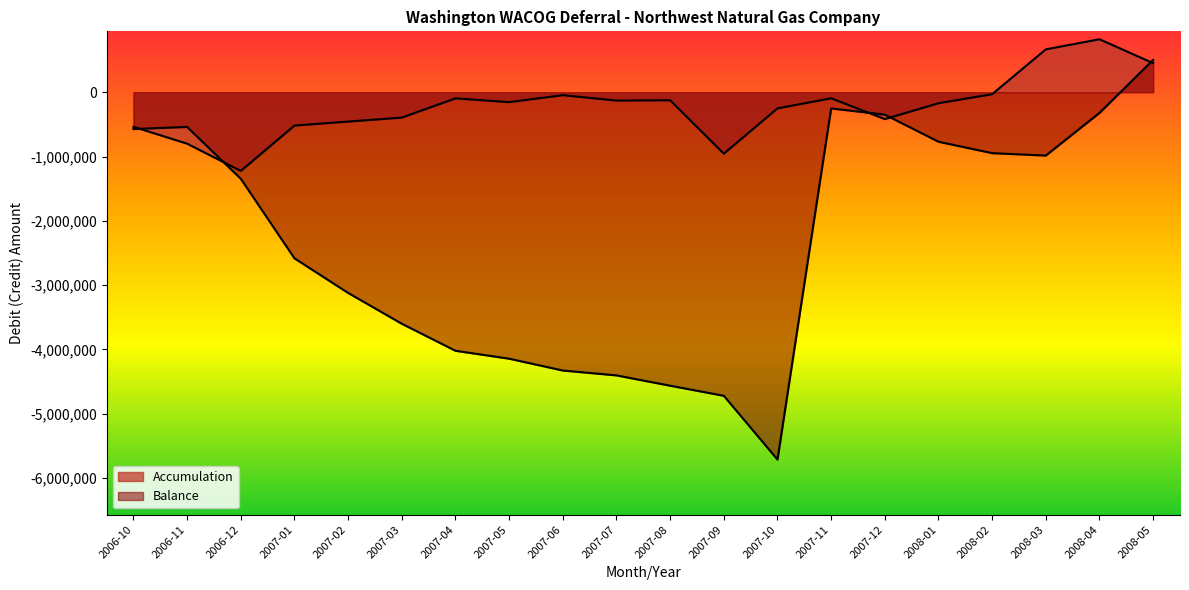

Reading right to left, what are all the values shown in this chart?

Accumulation: 2008-05=452181	2008-04=823496	2008-03=666668	2008-02=-30905	2008-01=-171175	2007-12=-417920	2007-11=-94642	2007-10=-251012	2007-09=-956238	2007-08=-124964	2007-07=-129781	2007-06=-45933	2007-05=-154171	2007-04=-95593	2007-03=-394725	2007-02=-456707	2007-01=-518677	2006-12=-1224489	2006-11=-800115	2006-10=-538080
Balance: 2008-05=503006	2008-04=-321002	2008-03=-984978	2008-02=-947395	2008-01=-770336	2007-12=-348580	2007-11=-251875	2007-10=-5713797	2007-09=-4721811	2007-08=-4565051	2007-07=-4404523	2007-06=-4328661	2007-05=-4144837	2007-04=-4021508	2007-03=-3601363	2007-02=-3121847	2007-01=-2583813	2006-12=-1345992	2006-11=-539815	2006-10=-572607